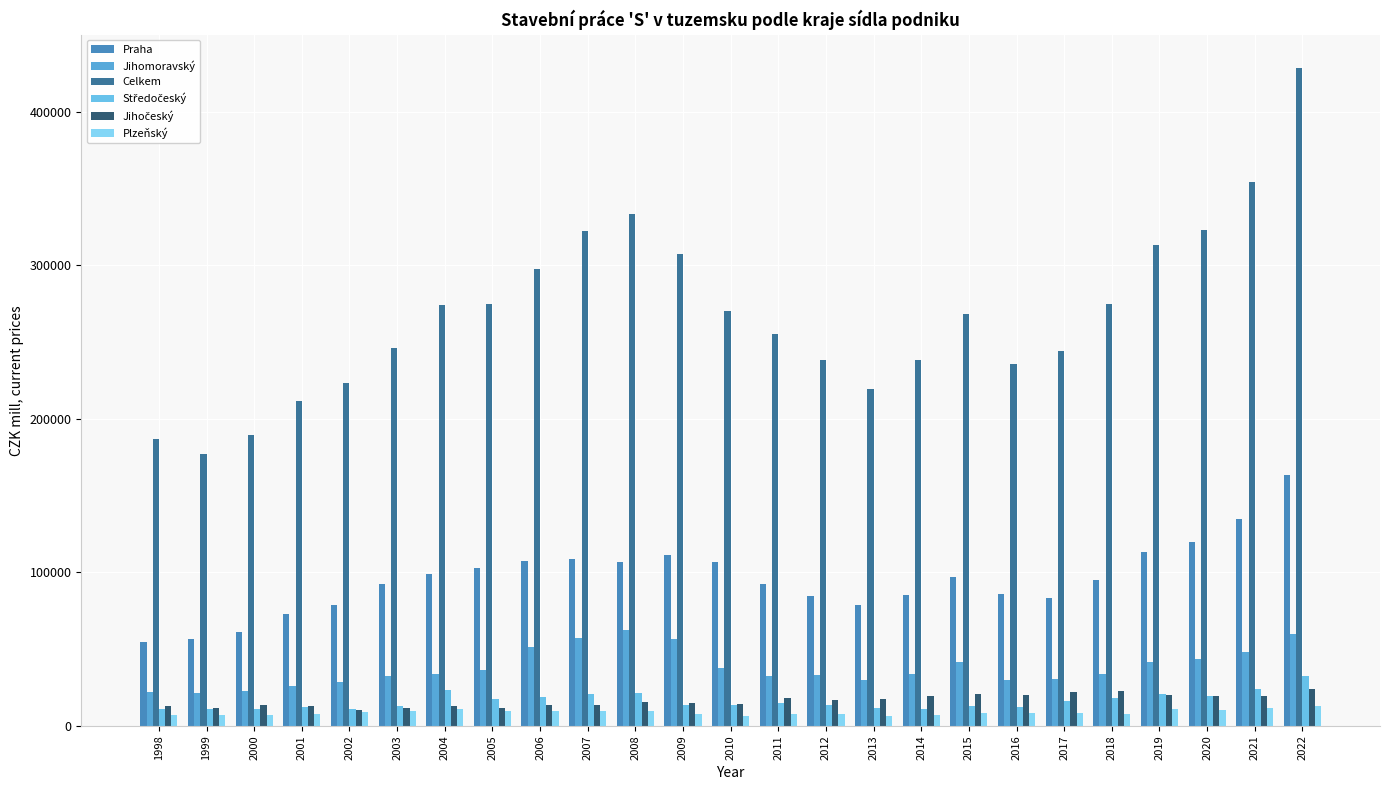

Does the chart contain any negative values?

No